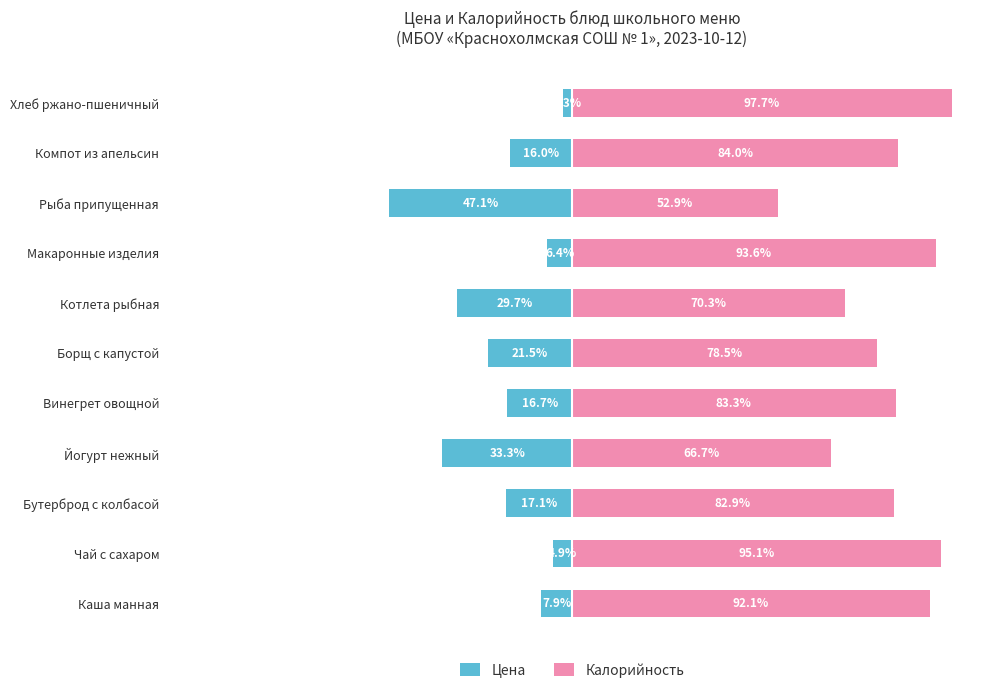

True or false: Цена has a value of -29.2 at Борщ с капустой.

False